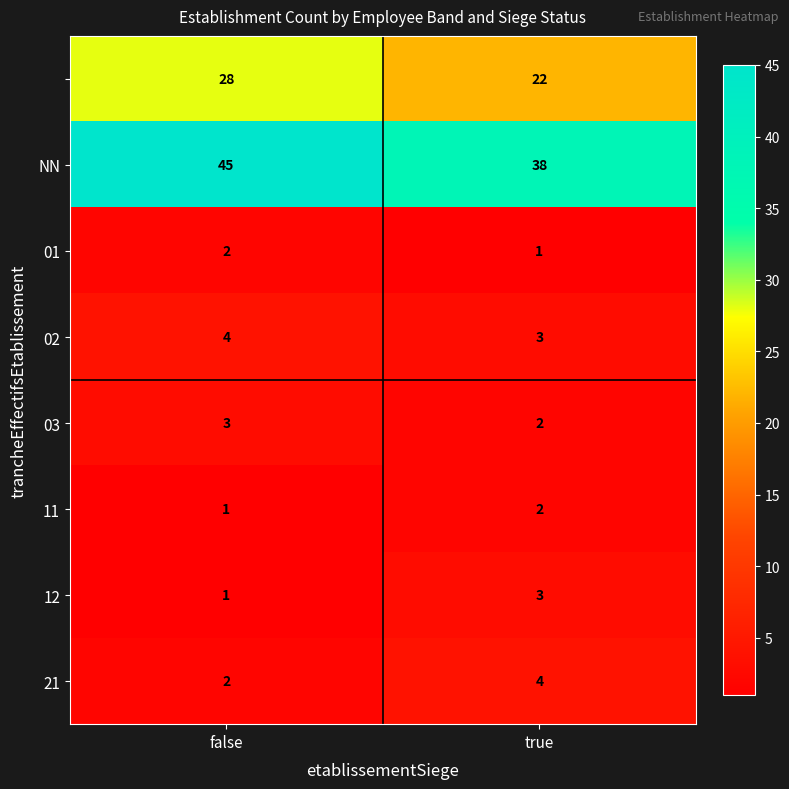

What is the total value across all series at false?

86